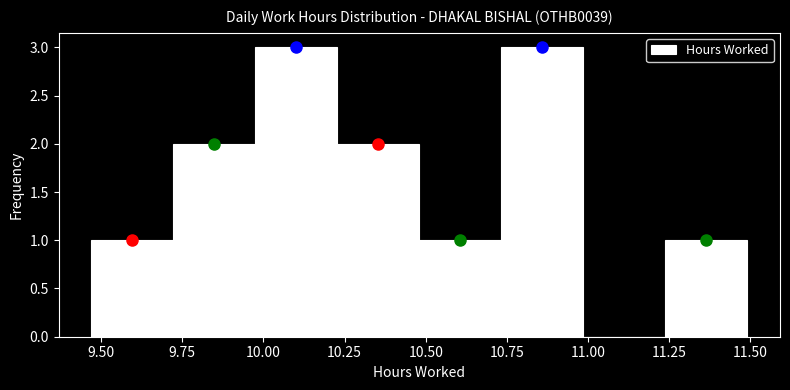

What is the height of the bar covering 9.45 to 9.70 on the x-axis? Neither the bar edges nor the heights are printed on the chart, so give them approximately, as read against the axes.

1